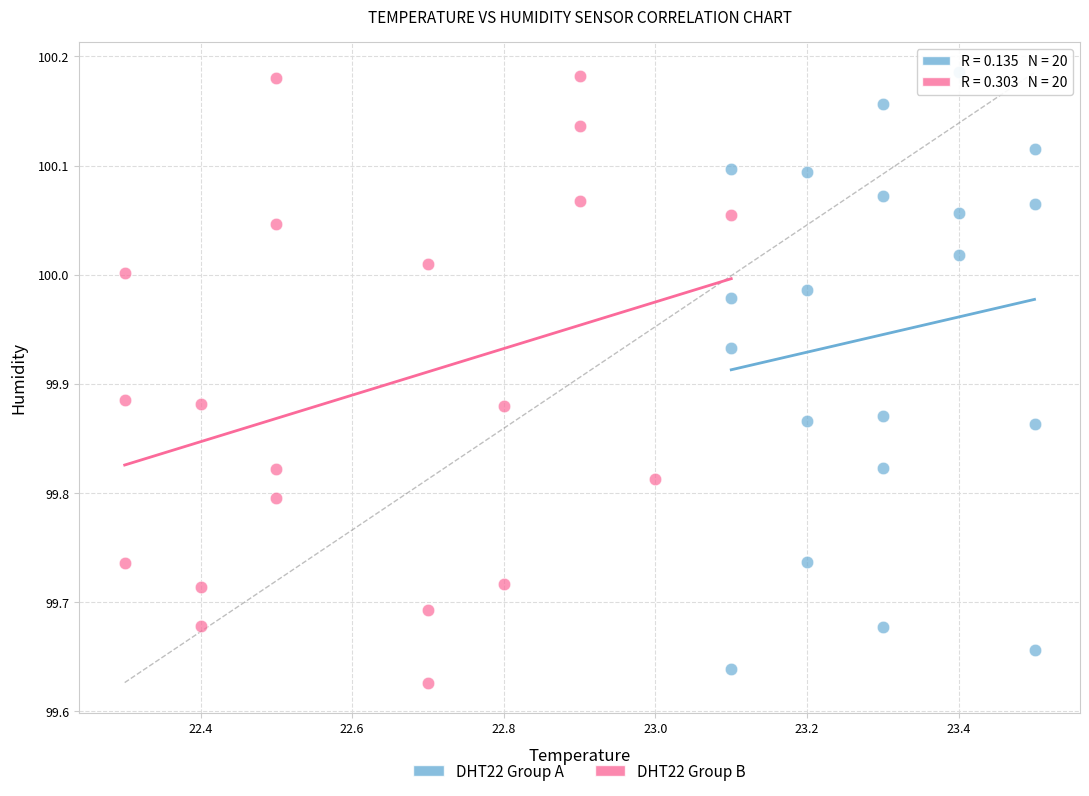

Which series reaches the minimum Y coordinate?

DHT22 Group B